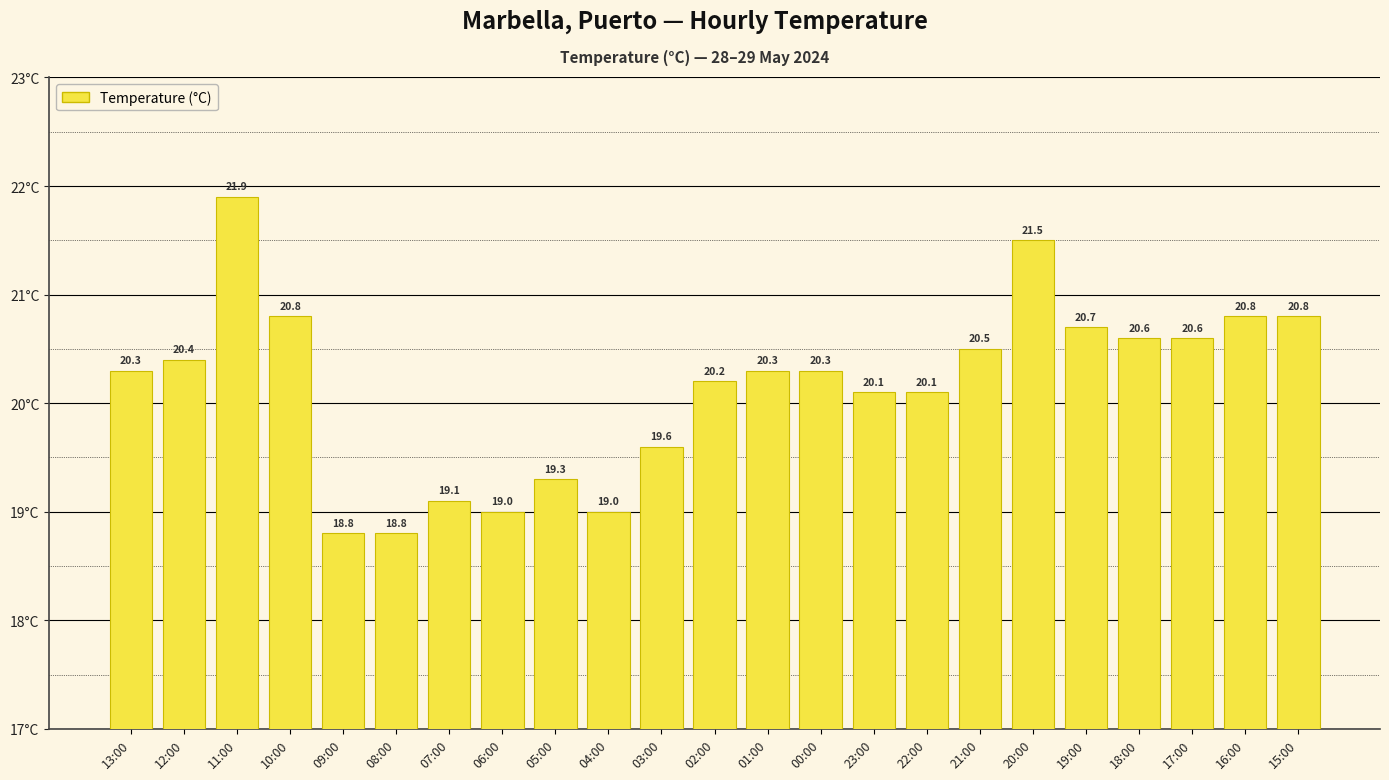

What is the change in value from 10:00 to 02:00?

-0.6